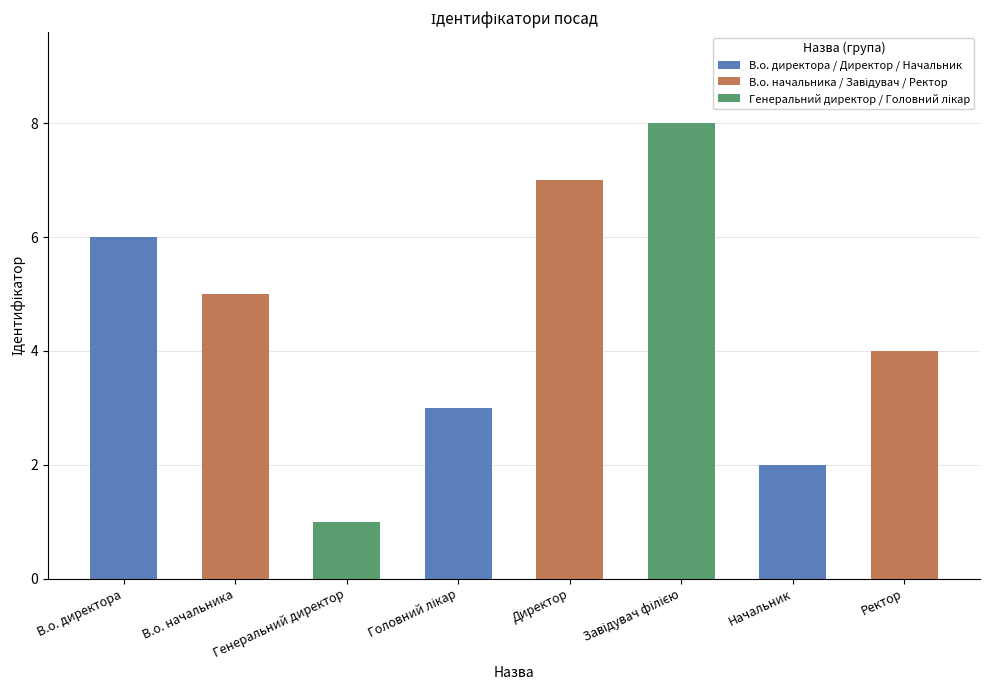

Between Ректор and Директор, which is larger?

Директор